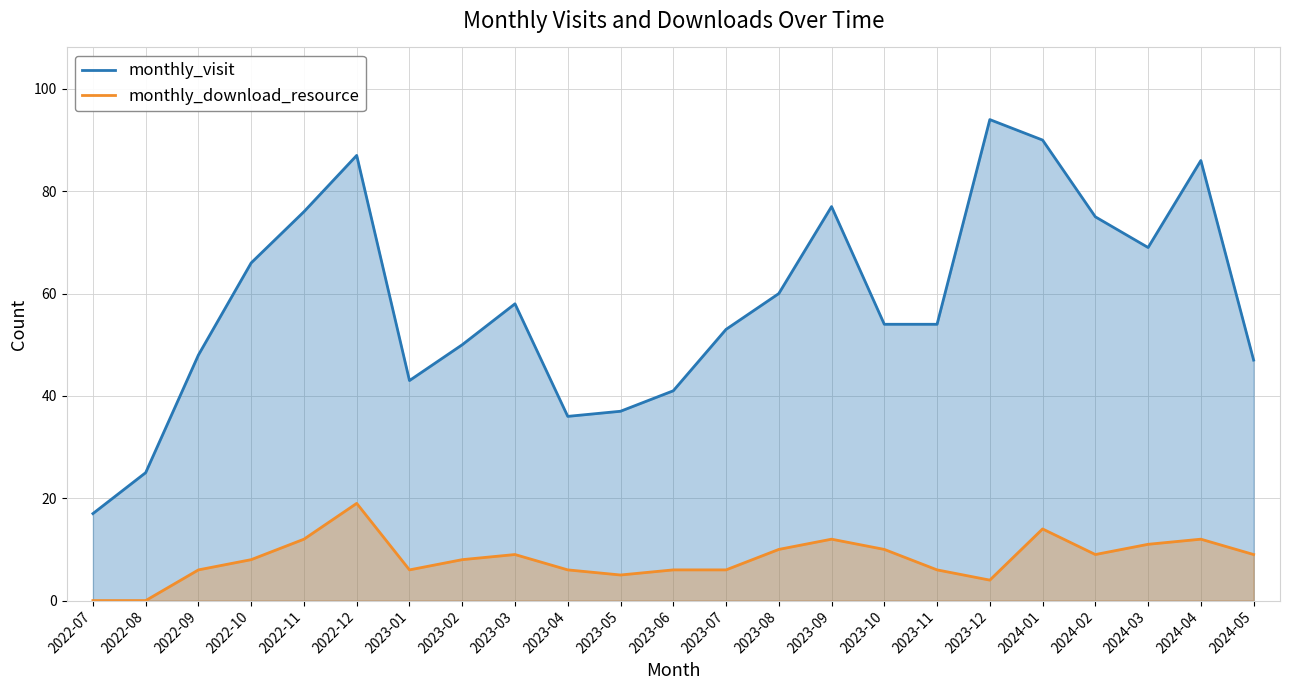

Reading left to right, transcribe all the data shown in this chart.

monthly_visit: 2022-07=17	2022-08=25	2022-09=48	2022-10=66	2022-11=76	2022-12=87	2023-01=43	2023-02=50	2023-03=58	2023-04=36	2023-05=37	2023-06=41	2023-07=53	2023-08=60	2023-09=77	2023-10=54	2023-11=54	2023-12=94	2024-01=90	2024-02=75	2024-03=69	2024-04=86	2024-05=47
monthly_download_resource: 2022-07=0	2022-08=0	2022-09=6	2022-10=8	2022-11=12	2022-12=19	2023-01=6	2023-02=8	2023-03=9	2023-04=6	2023-05=5	2023-06=6	2023-07=6	2023-08=10	2023-09=12	2023-10=10	2023-11=6	2023-12=4	2024-01=14	2024-02=9	2024-03=11	2024-04=12	2024-05=9